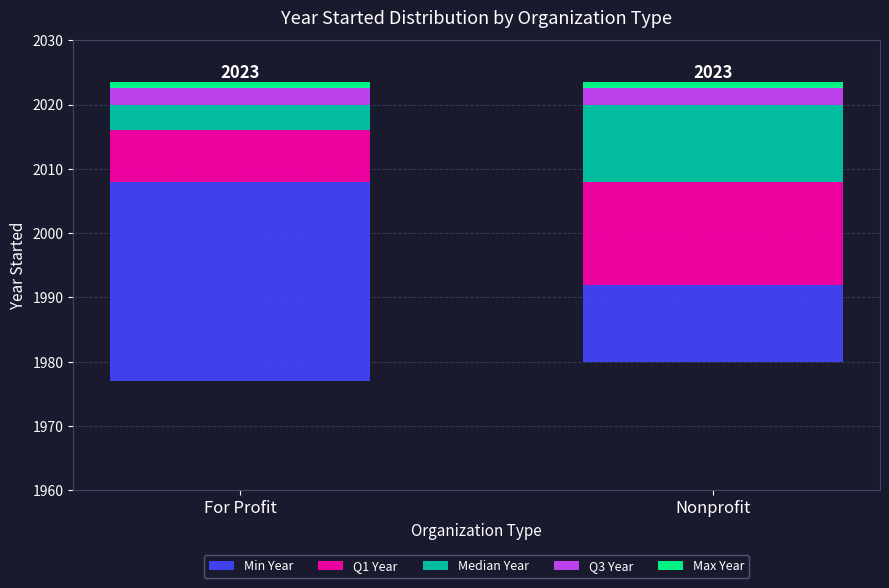

What is the difference between the highest and lowest values at Nonprofit?

15